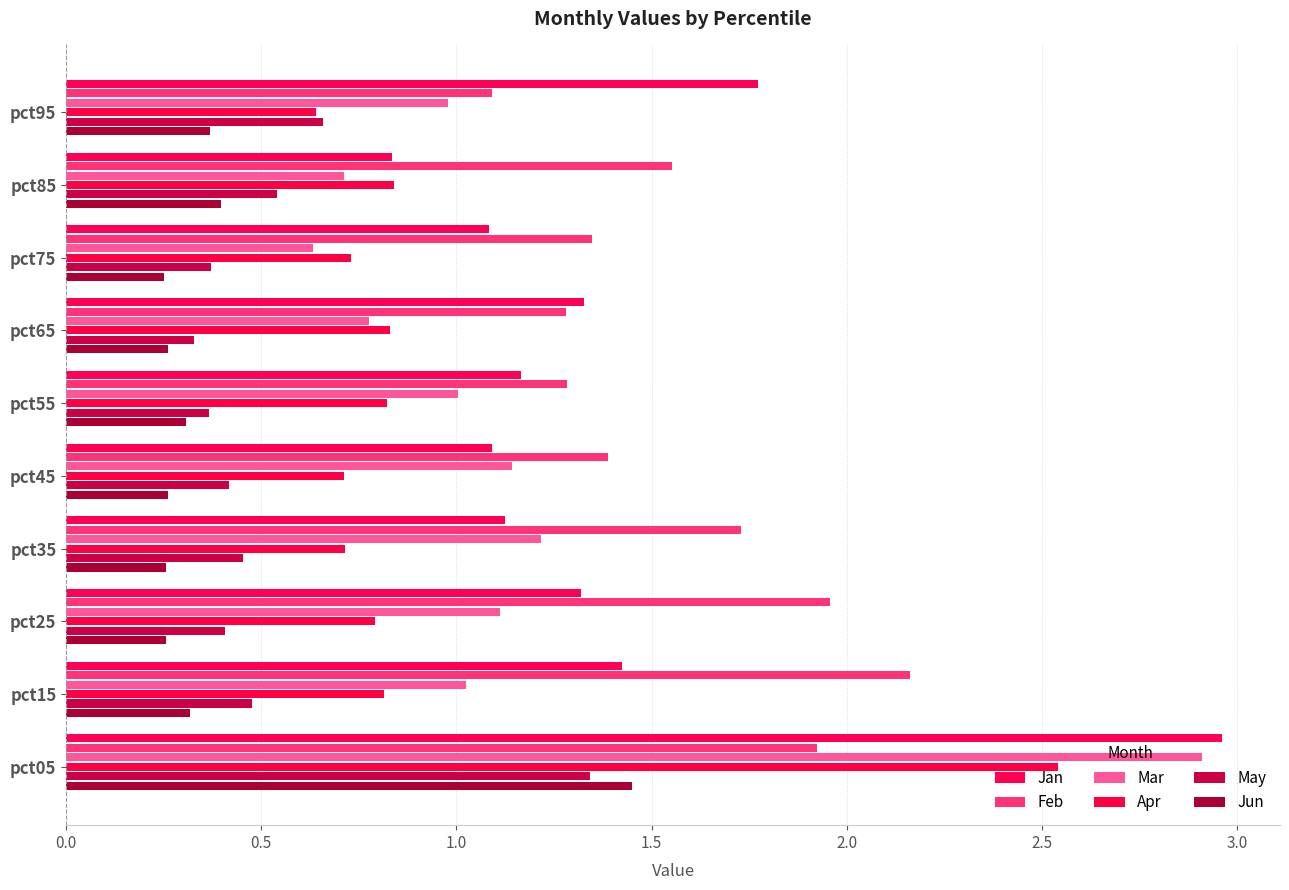

At how many categories does at least one series exceed 1?

10